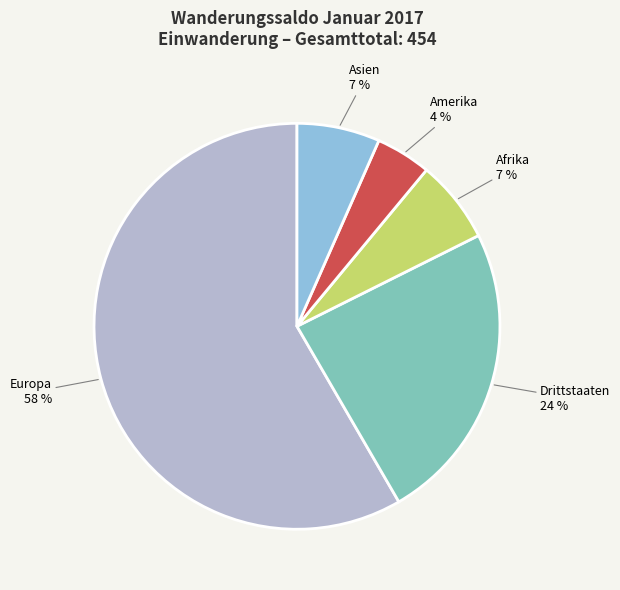

How many slices are in this pie chart?

5